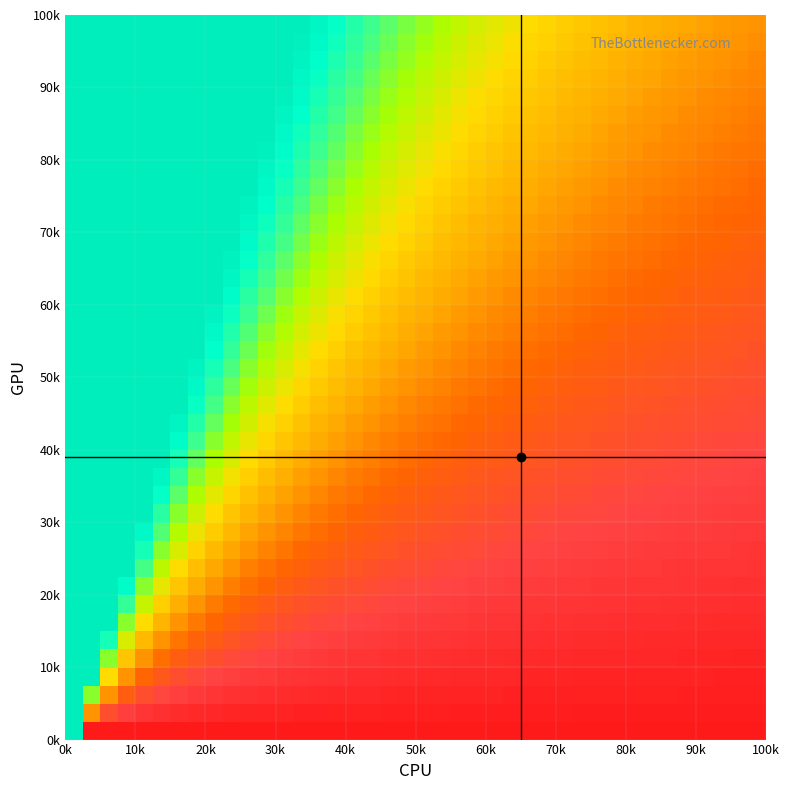

Count the number of data series in this chart.

40